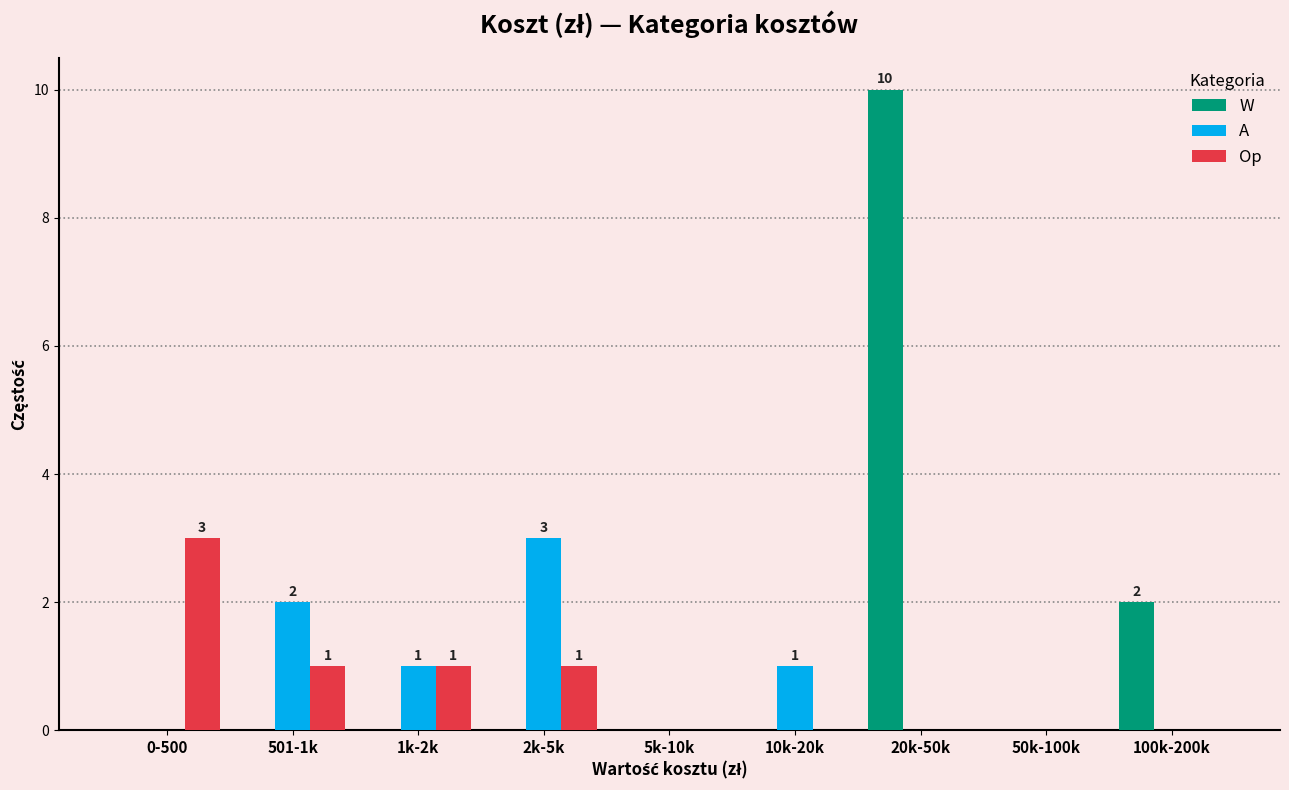

Reading left to right, what are all the values shown in this chart?

W: 0-500=0	501-1k=0	1k-2k=0	2k-5k=0	5k-10k=0	10k-20k=0	20k-50k=10	50k-100k=0	100k-200k=2
A: 0-500=0	501-1k=2	1k-2k=1	2k-5k=3	5k-10k=0	10k-20k=1	20k-50k=0	50k-100k=0	100k-200k=0
Op: 0-500=3	501-1k=1	1k-2k=1	2k-5k=1	5k-10k=0	10k-20k=0	20k-50k=0	50k-100k=0	100k-200k=0